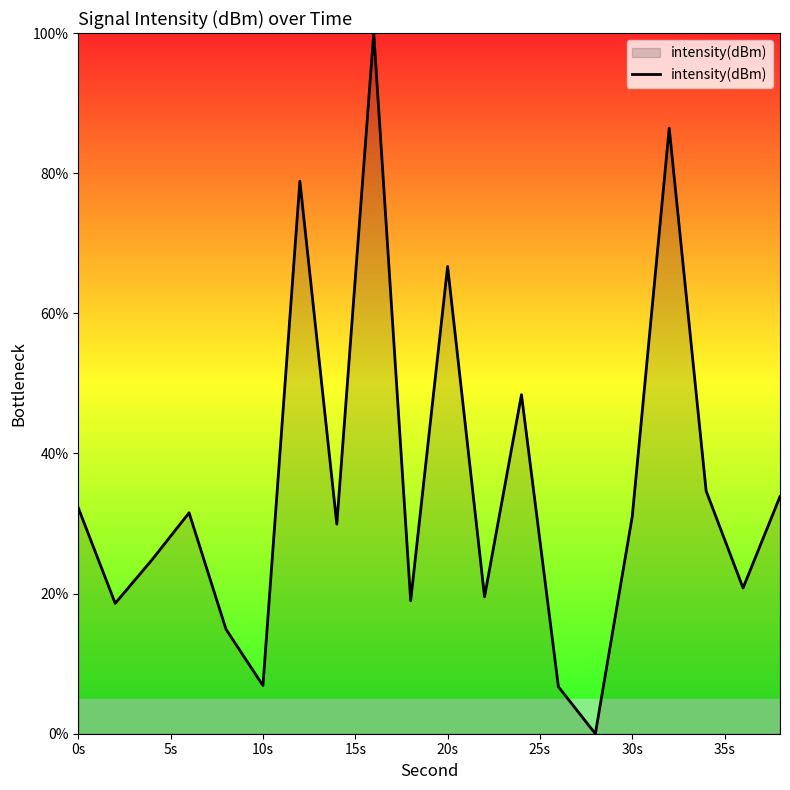

What is the difference between the maximum and minimum values?

100.0